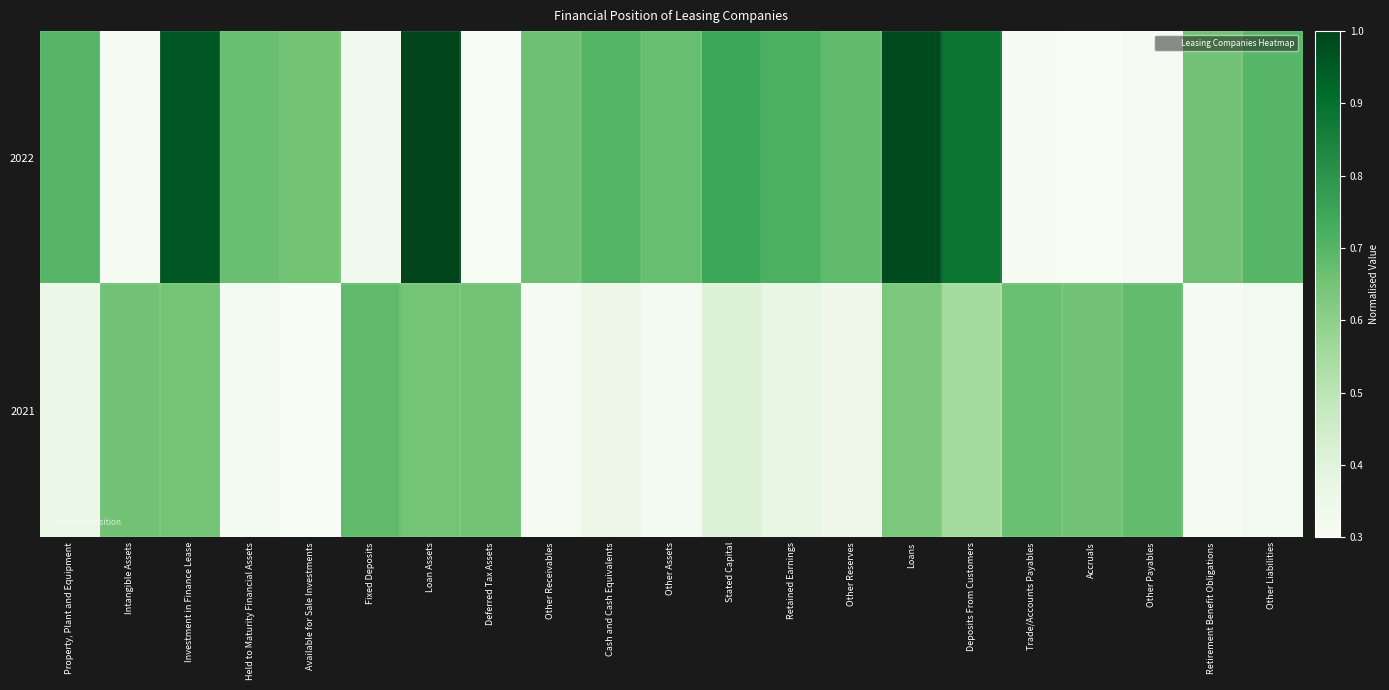

Rank the series at Intangible Assets from lowest to highest value.

2022, 2021